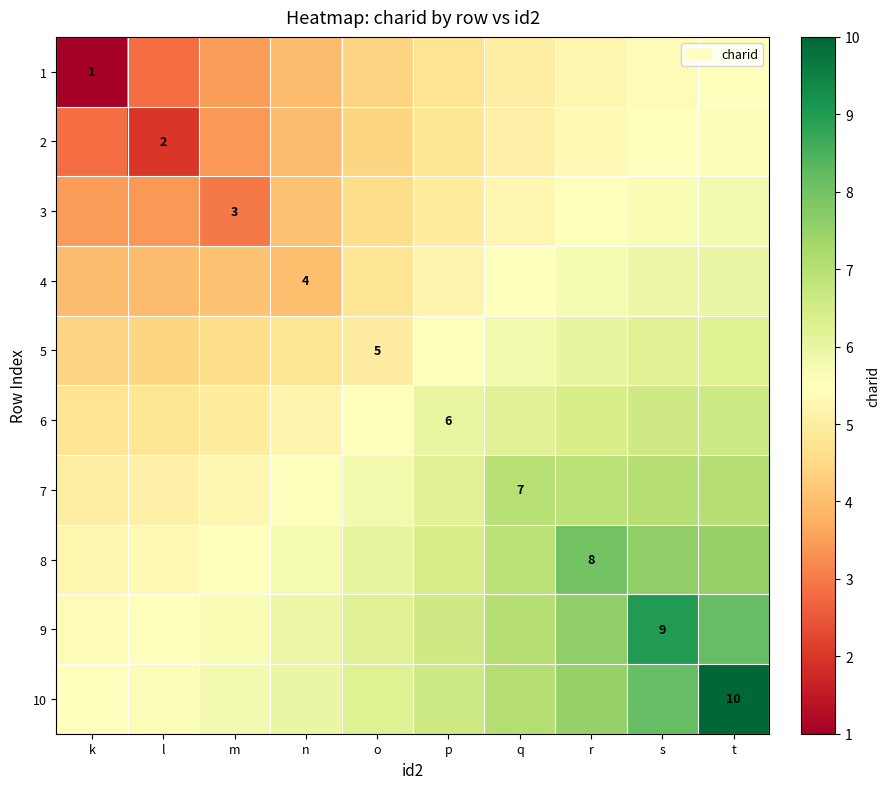

Which has a higher value, l or m?

m